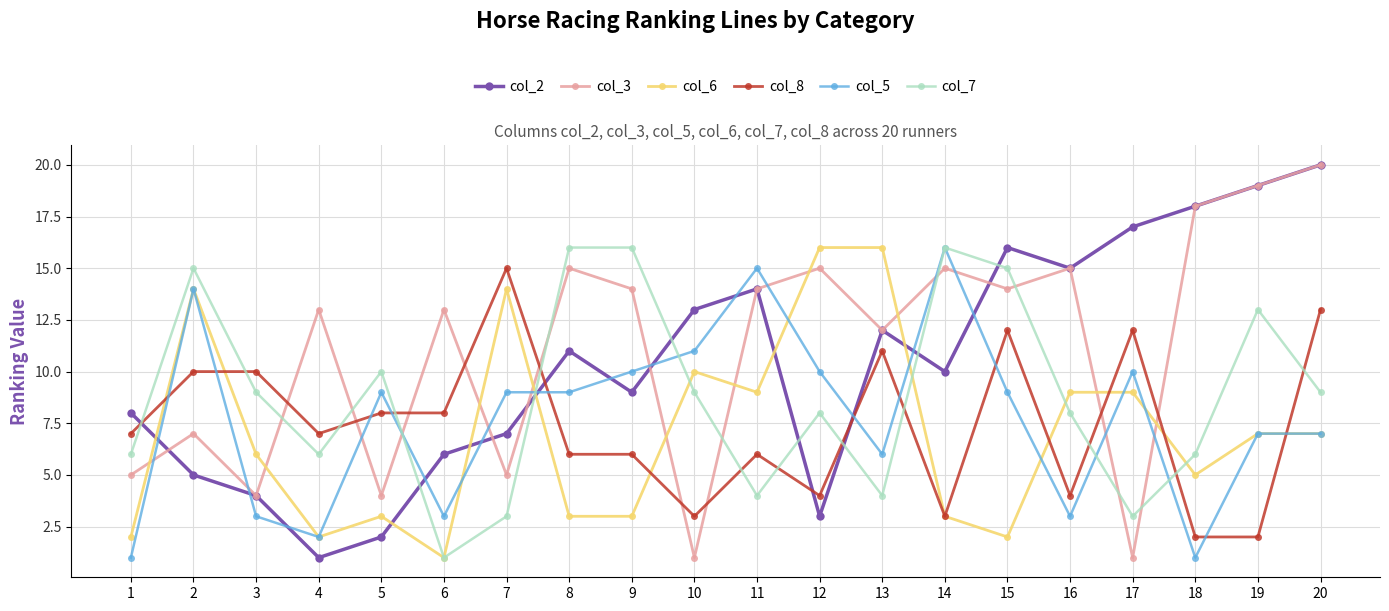

At which category is the sum across all series the highest?

20